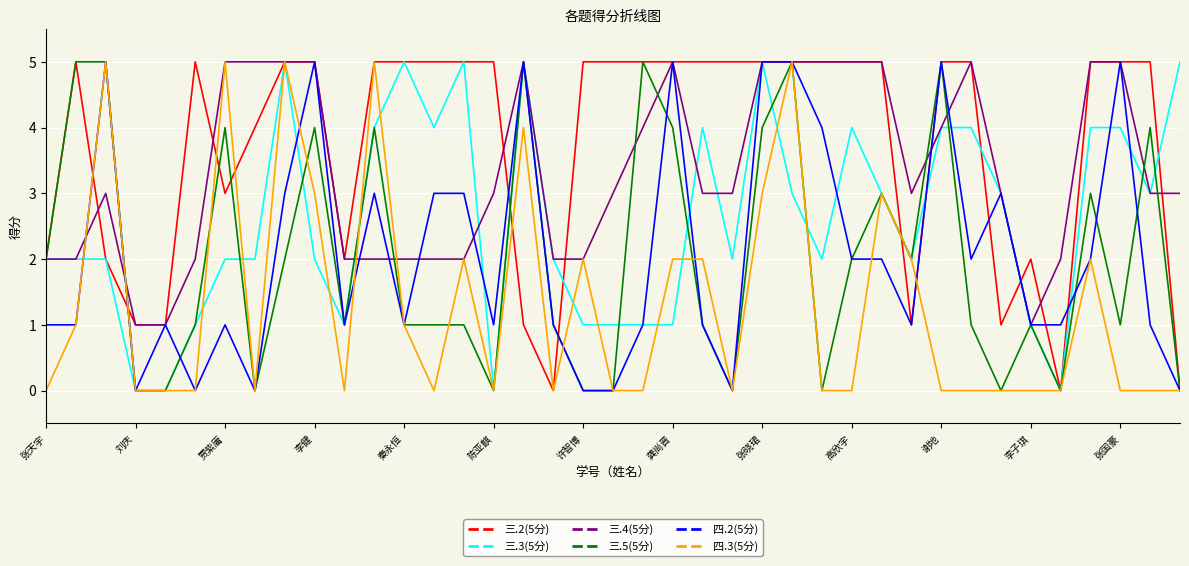

Reading left to right, list all the values displayed in this chart.

三.2(5分): 2	5	2	1	1	5	3	4	5	5	2	5	5	5	5	5	1	0	5	5	5	5	5	5	5	5	5	5	5	1	5	5	1	2	0	5	5	5	0
三.3(5分): 2	2	2	0	0	1	2	2	5	2	1	4	5	4	5	0	5	2	1	1	1	1	4	2	5	3	2	4	3	2	4	4	3	1	0	4	4	3	5
三.4(5分): 2	2	3	1	1	2	5	5	5	5	2	2	2	2	2	3	5	2	2	3	4	5	3	3	5	5	5	5	5	3	4	5	3	1	2	5	5	3	3
三.5(5分): 2	5	5	0	0	1	4	0	2	4	1	4	1	1	1	0	5	1	0	0	5	4	1	0	4	5	0	2	3	2	5	1	0	1	0	3	1	4	0
四.2(5分): 1	1	5	0	1	0	1	0	3	5	1	3	1	3	3	1	5	1	0	0	1	5	1	0	5	5	4	2	2	1	5	2	3	1	1	2	5	1	0
四.3(5分): 0	1	5	0	0	0	5	0	5	3	0	5	1	0	2	0	4	0	2	0	0	2	2	0	3	5	0	0	3	2	0	0	0	0	0	2	0	0	0